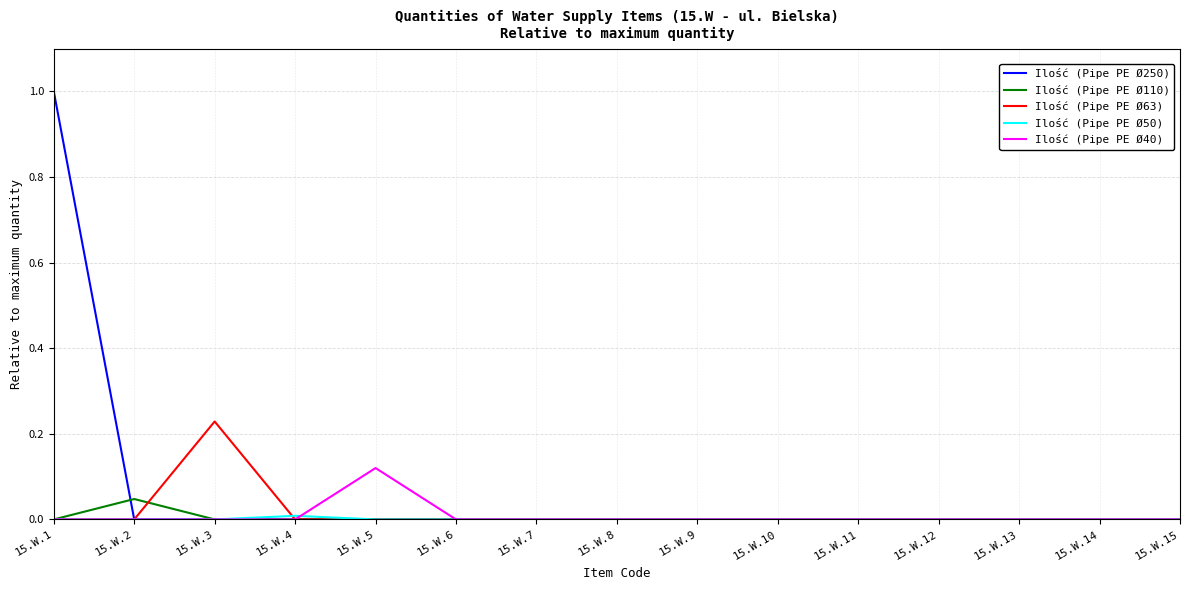

What is the maximum value for Ilość (Pipe PE Ø250)?

1.0